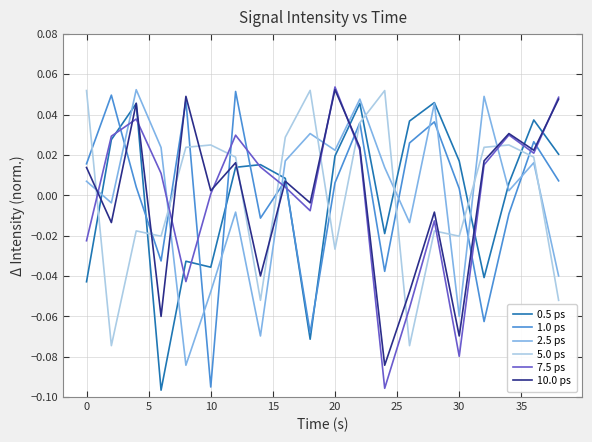

How many intersections are there between 2.5 ps and 5.0 ps?

9